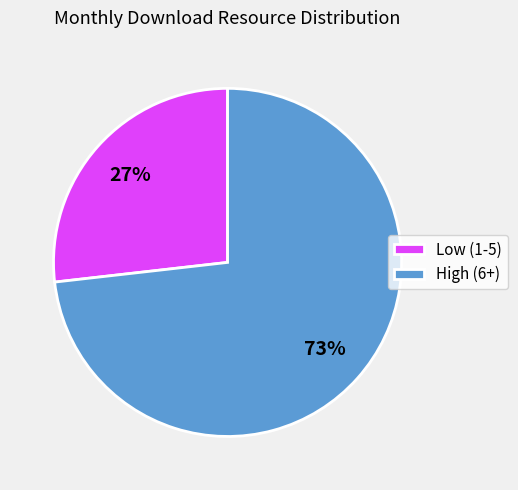

Is there a majority slice in this chart?

Yes